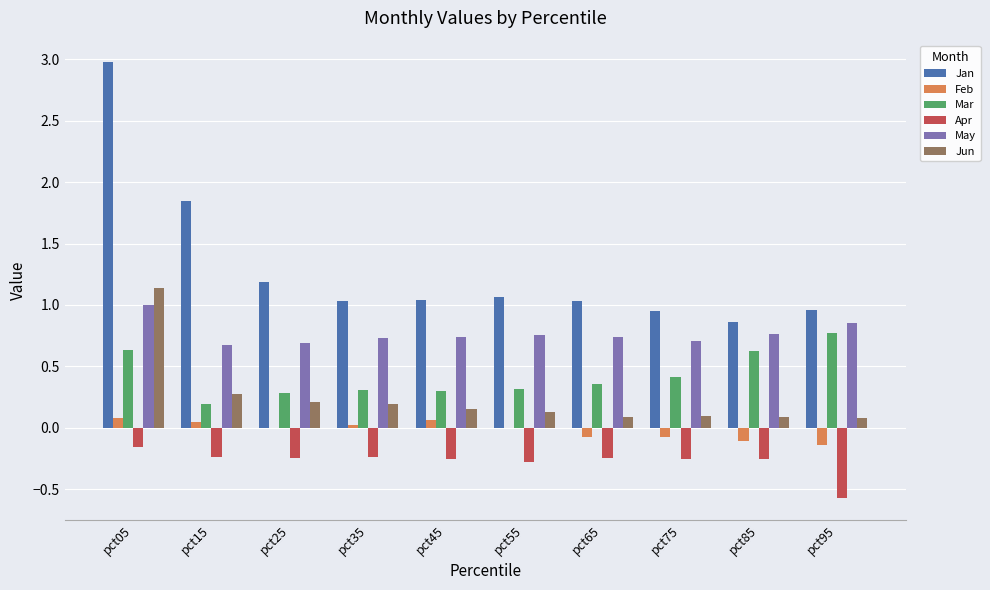

Between pct15 and pct45, which series saw the biggest shift?

Jan